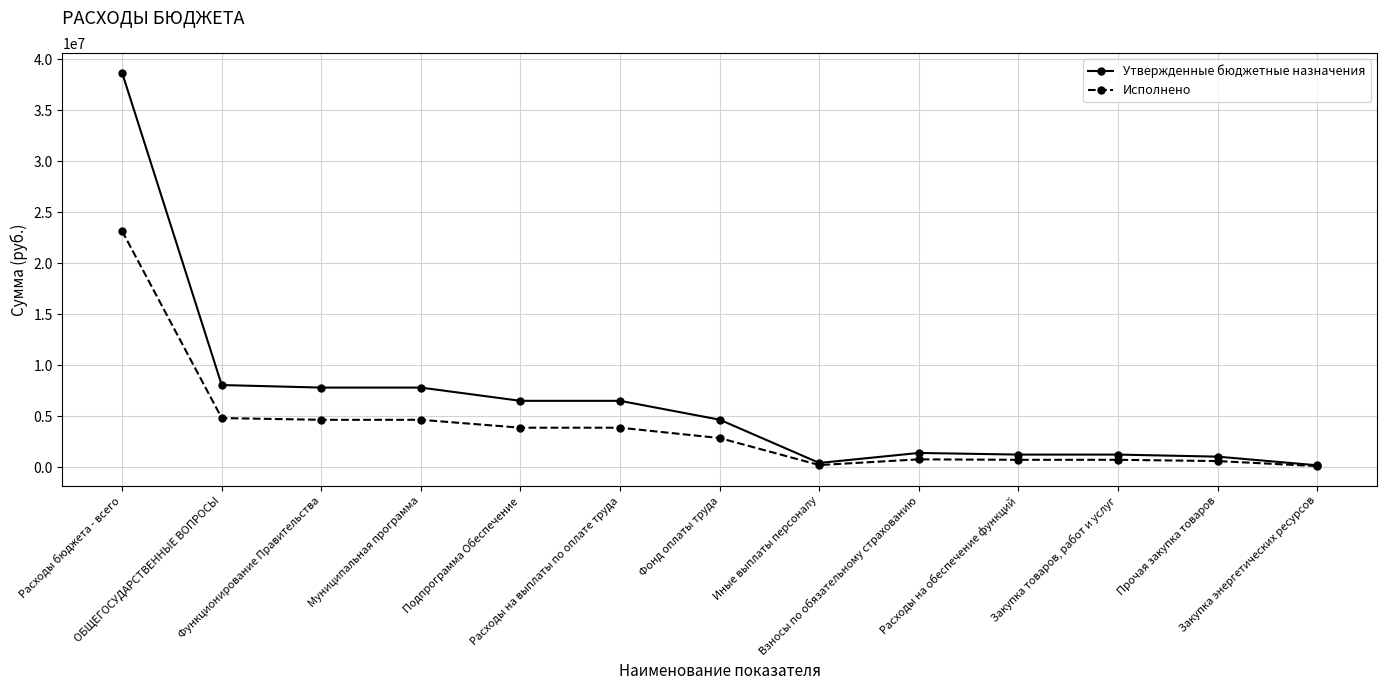

What is the sum of all Исполнено values?

51179845.0